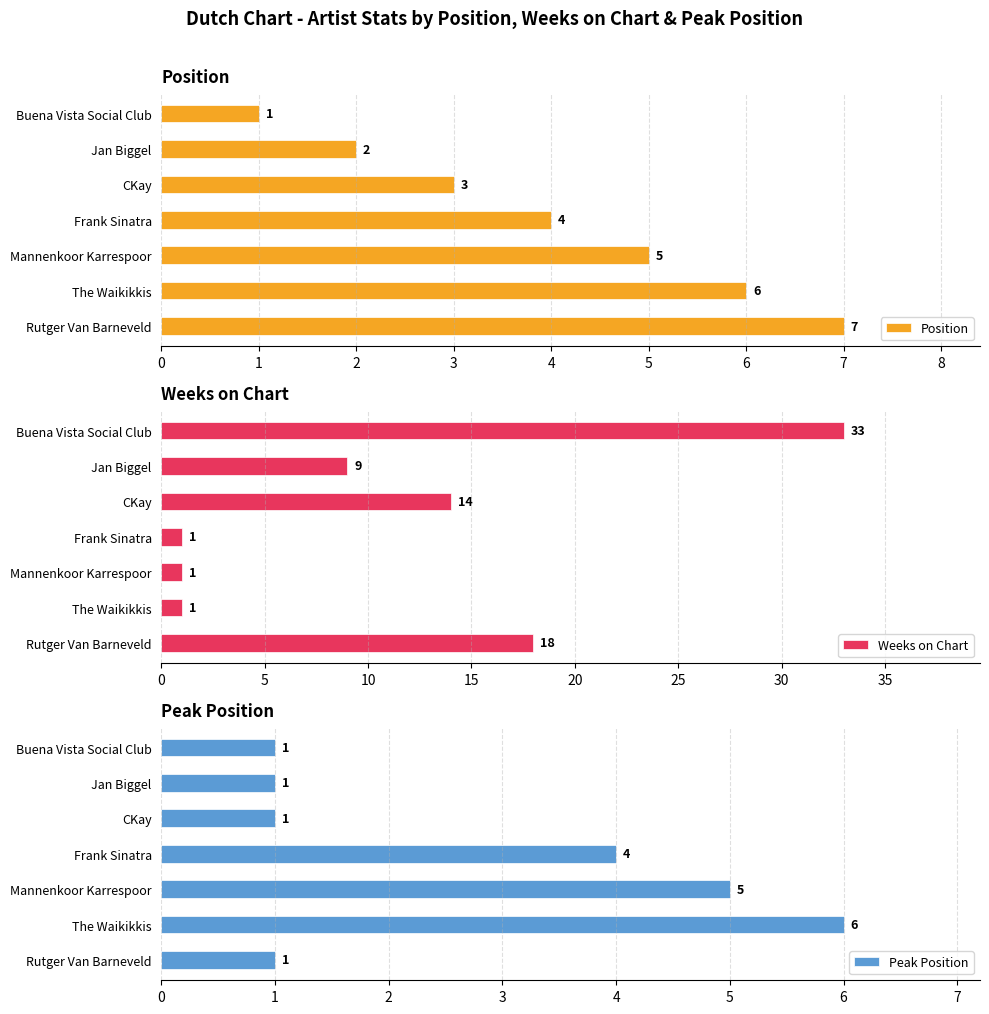

How many data points in Peak Position are above 1?

3